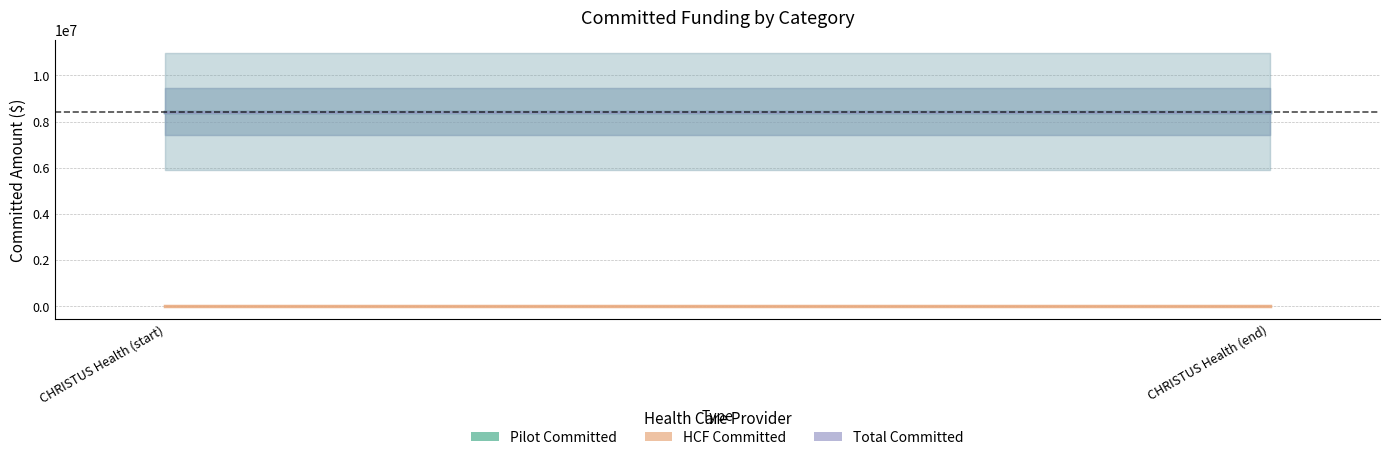

Reading left to right, what are all the values shown in this chart?

Pilot Committed: CHRISTUS Health (start)=8432803.2	CHRISTUS Health (end)=8432803.2
HCF Committed: CHRISTUS Health (start)=0.0	CHRISTUS Health (end)=0.0
Total Committed: CHRISTUS Health (start)=8432803.2	CHRISTUS Health (end)=8432803.2